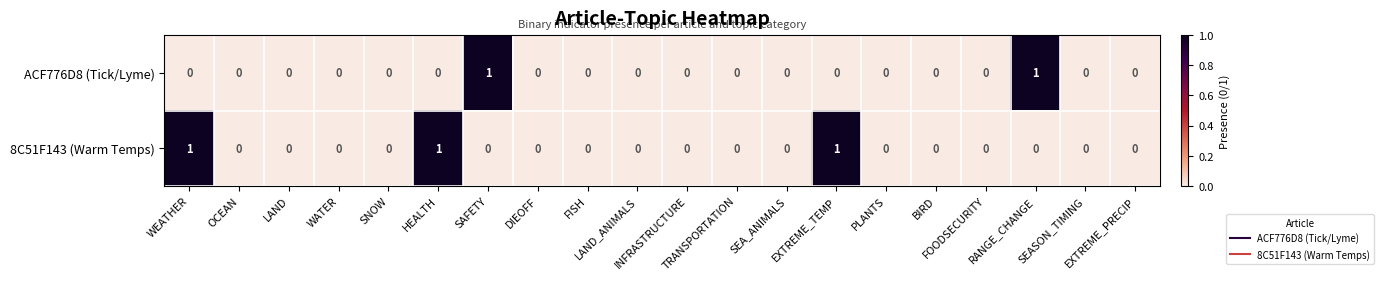

Count the number of categories in the chart.

20